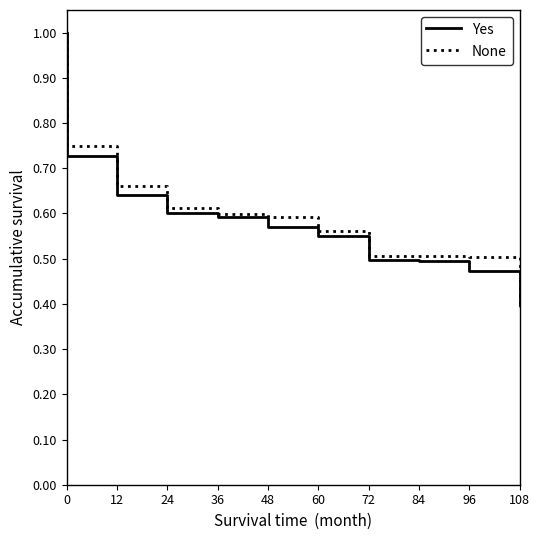

What is the average value of the Yes series?

0.6